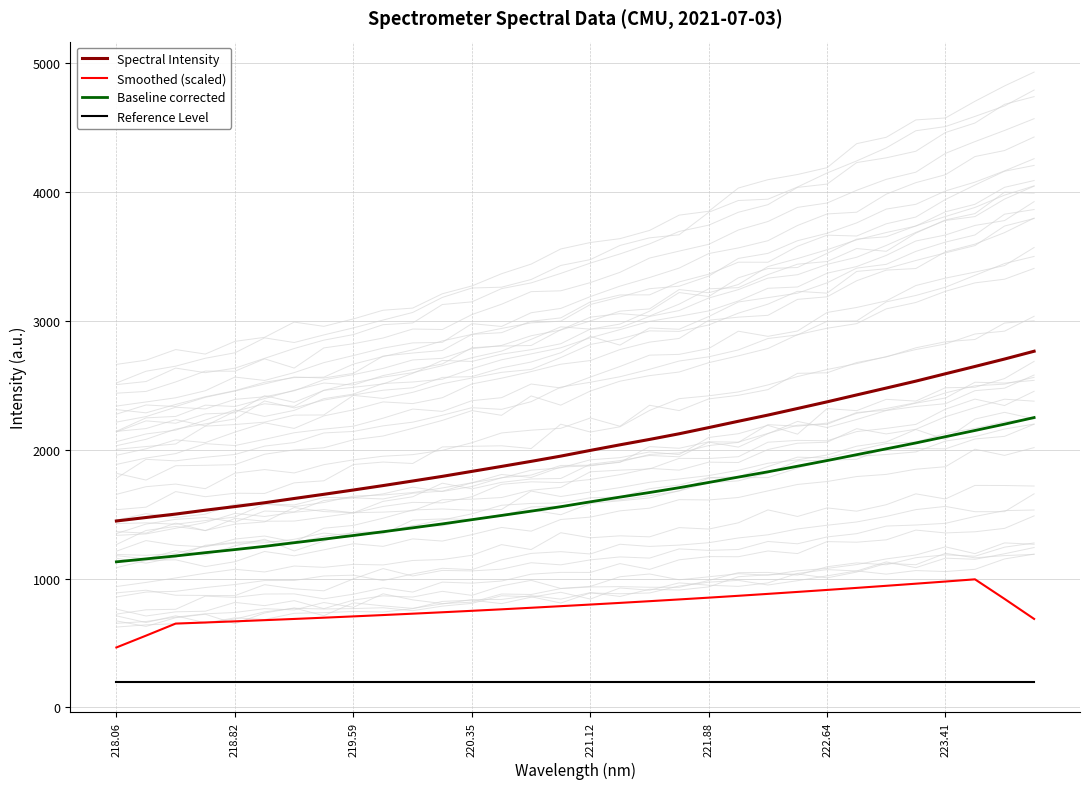

True or false: Reference Level and Spectral Intensity cross at least once.

False